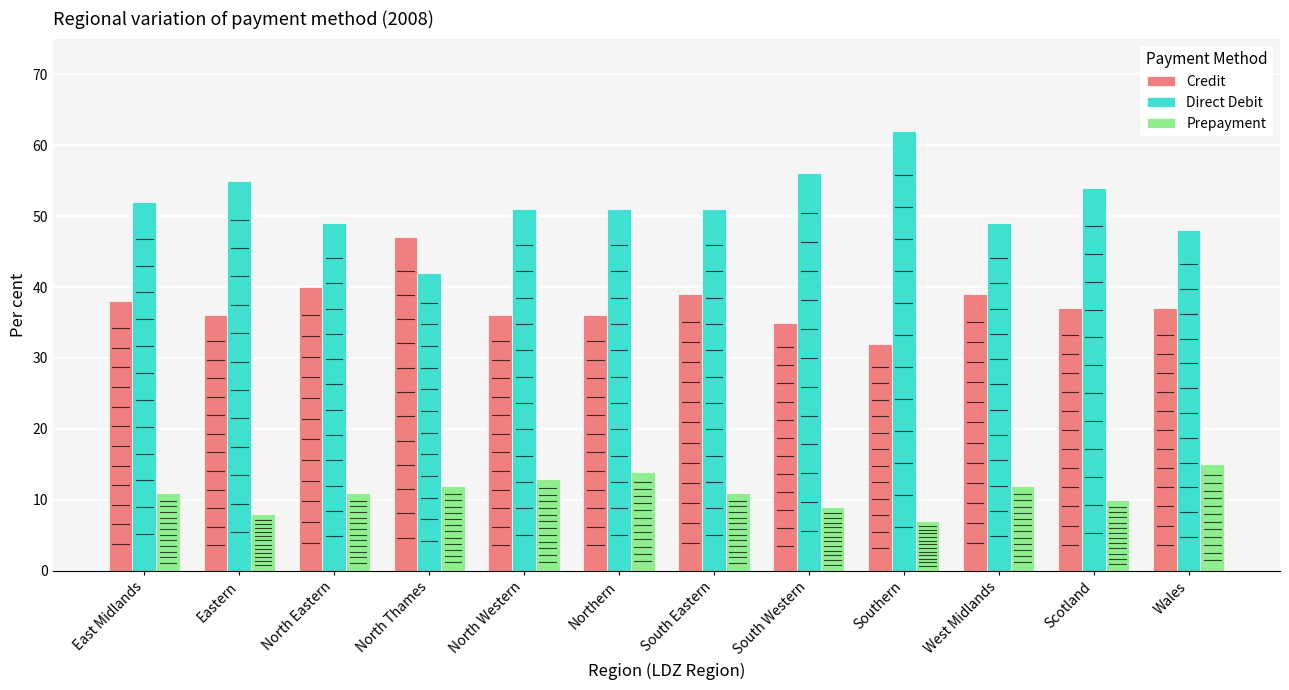

Reading left to right, list all the values displayed in this chart.

Credit: 38	36	40	47	36	36	39	35	32	39	37	37
Direct Debit: 52	55	49	42	51	51	51	56	62	49	54	48
Prepayment: 11	8	11	12	13	14	11	9	7	12	10	15